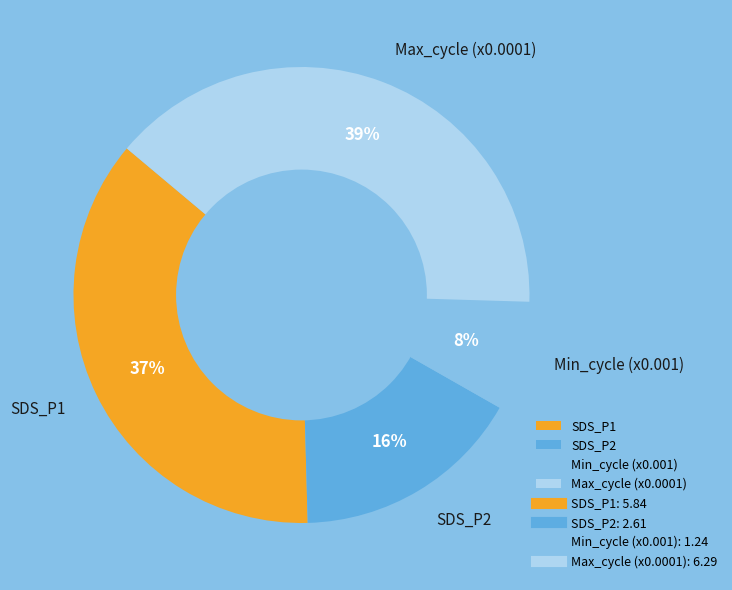

Is the sum of SDS_P2 and Min_cycle (x0.001) greater than half?

No